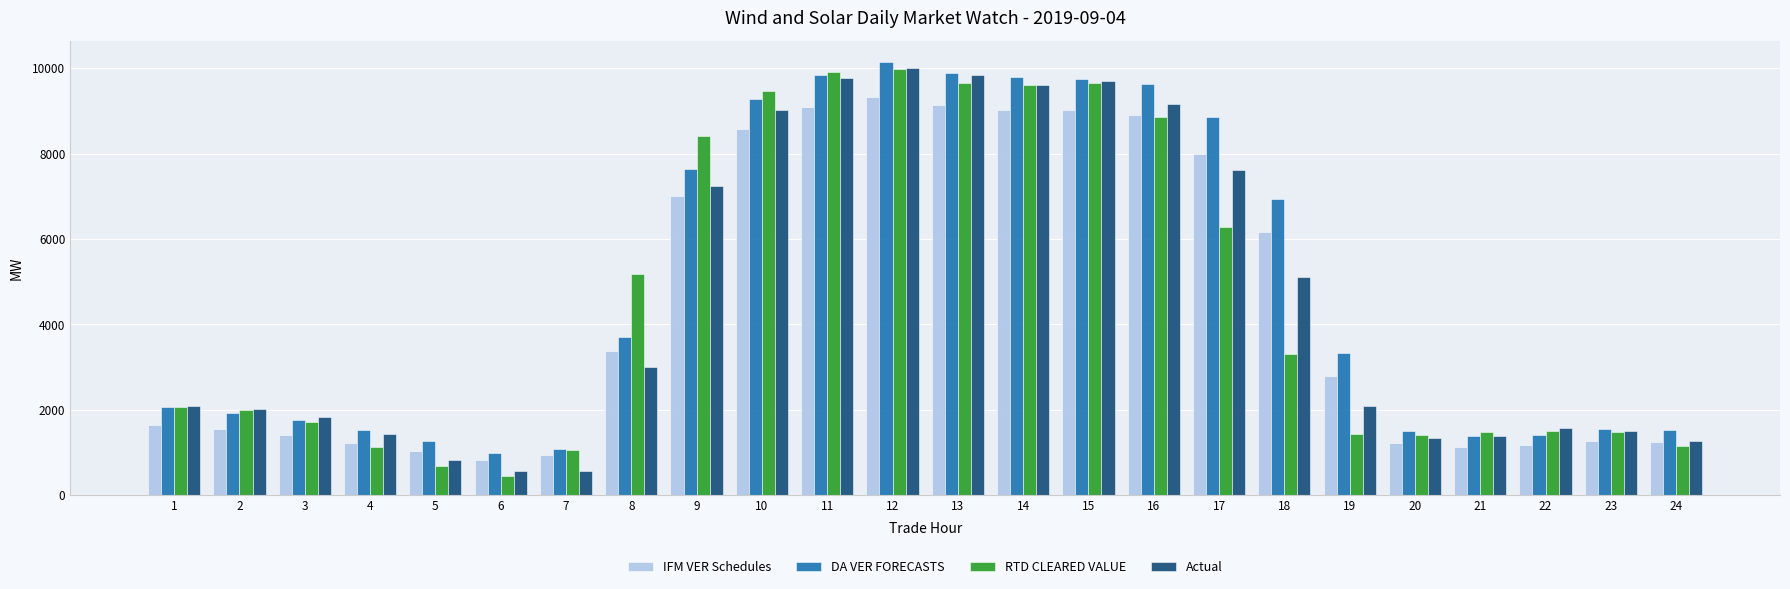

What is the difference between the highest and lowest values at 18?

3631.4